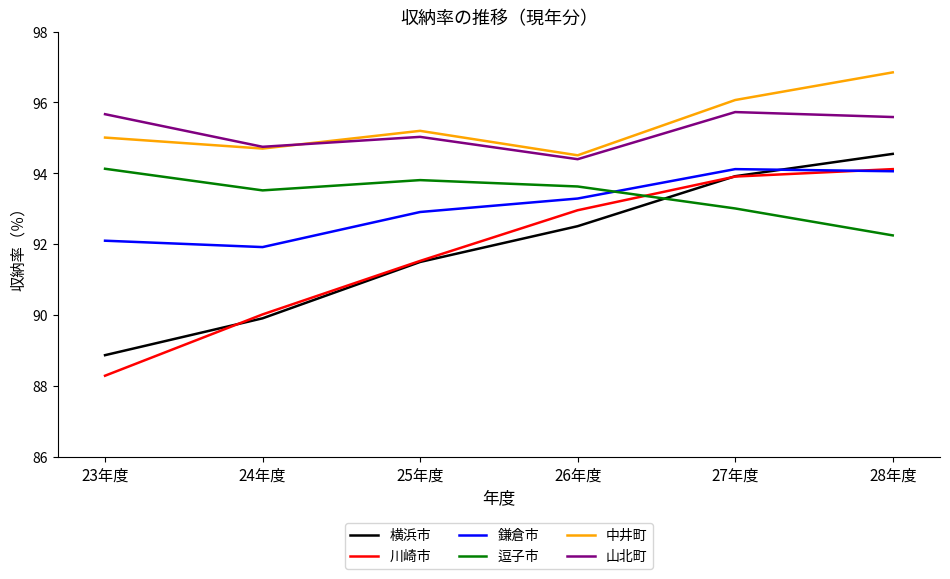

What is the sum of all 鎌倉市 values?

558.4